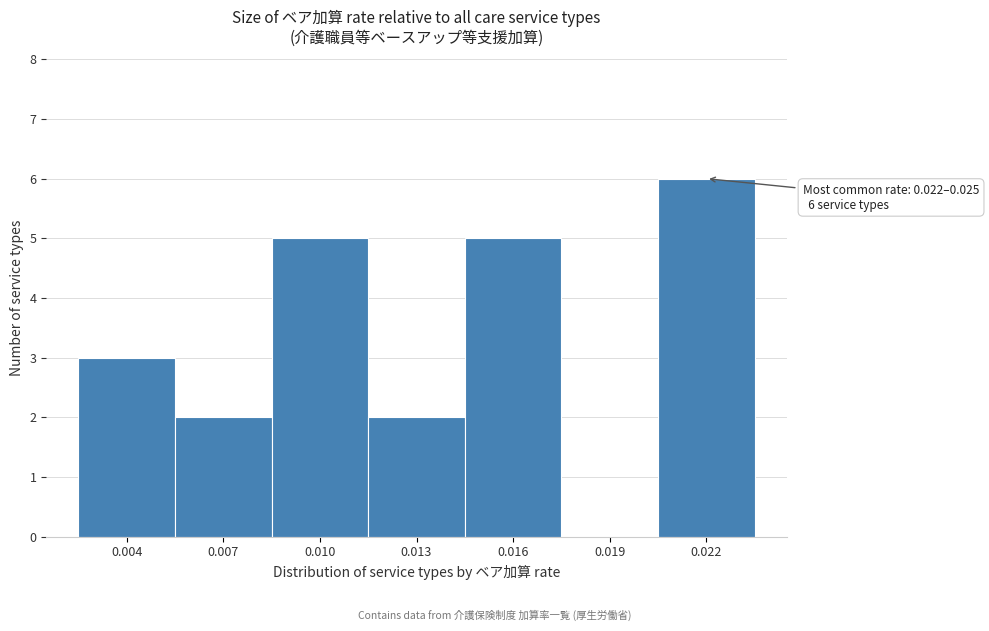

Reading left to right, list all the values displayed in this chart.

0.004=3	0.007=2	0.010=5	0.013=2	0.016=5	0.019=0	0.022=6